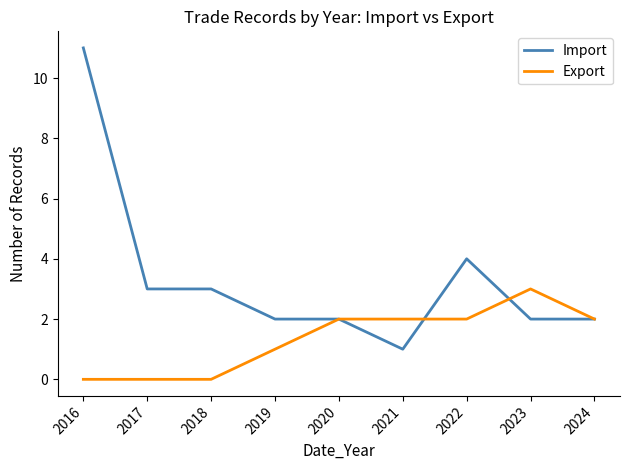

At how many categories does at least one series exceed 0?

9